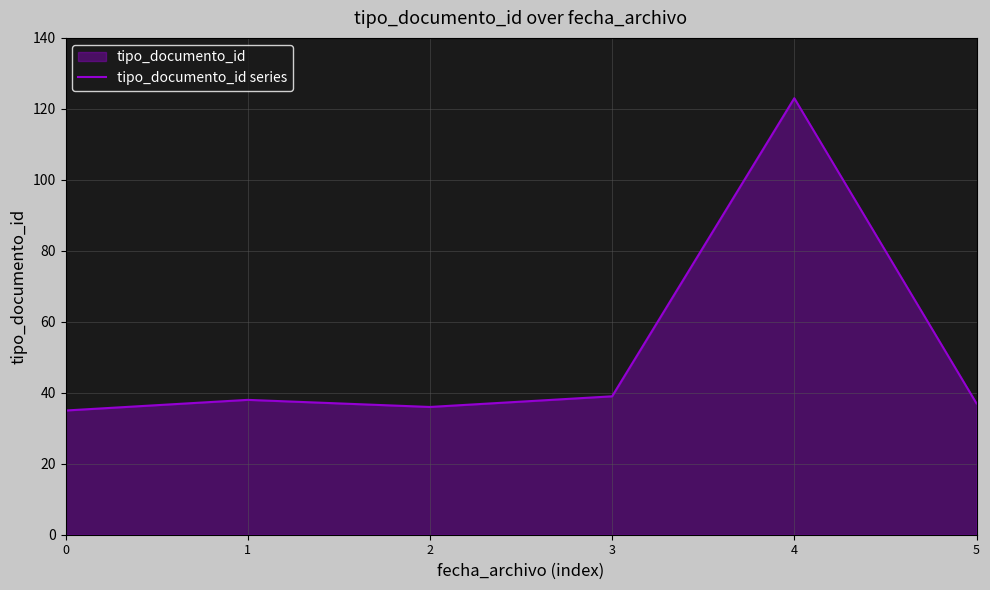

How many series are shown in this chart?

1